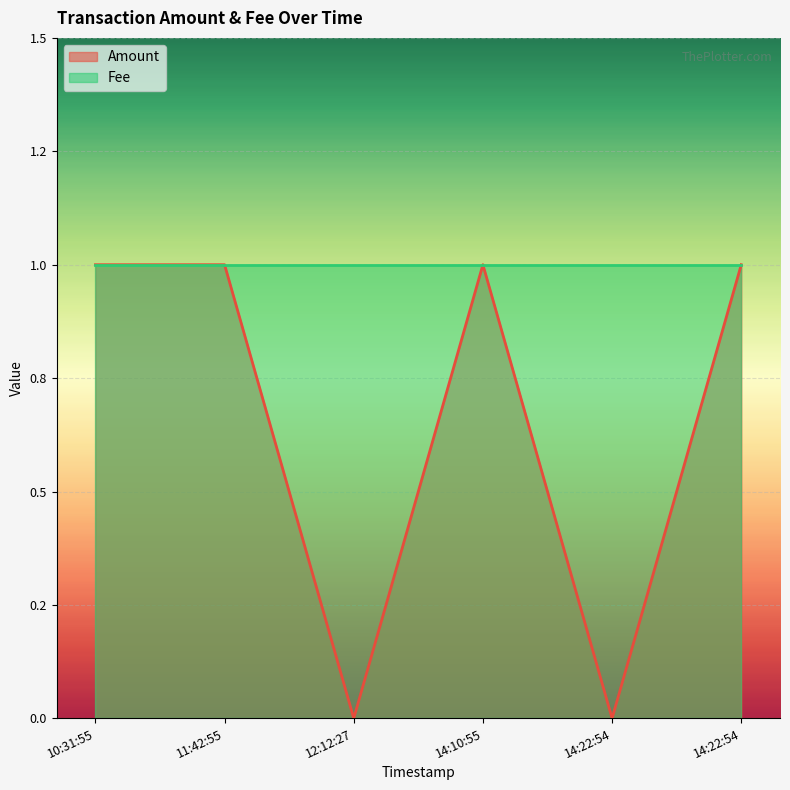

What is the difference between the maximum and second lowest values?

1